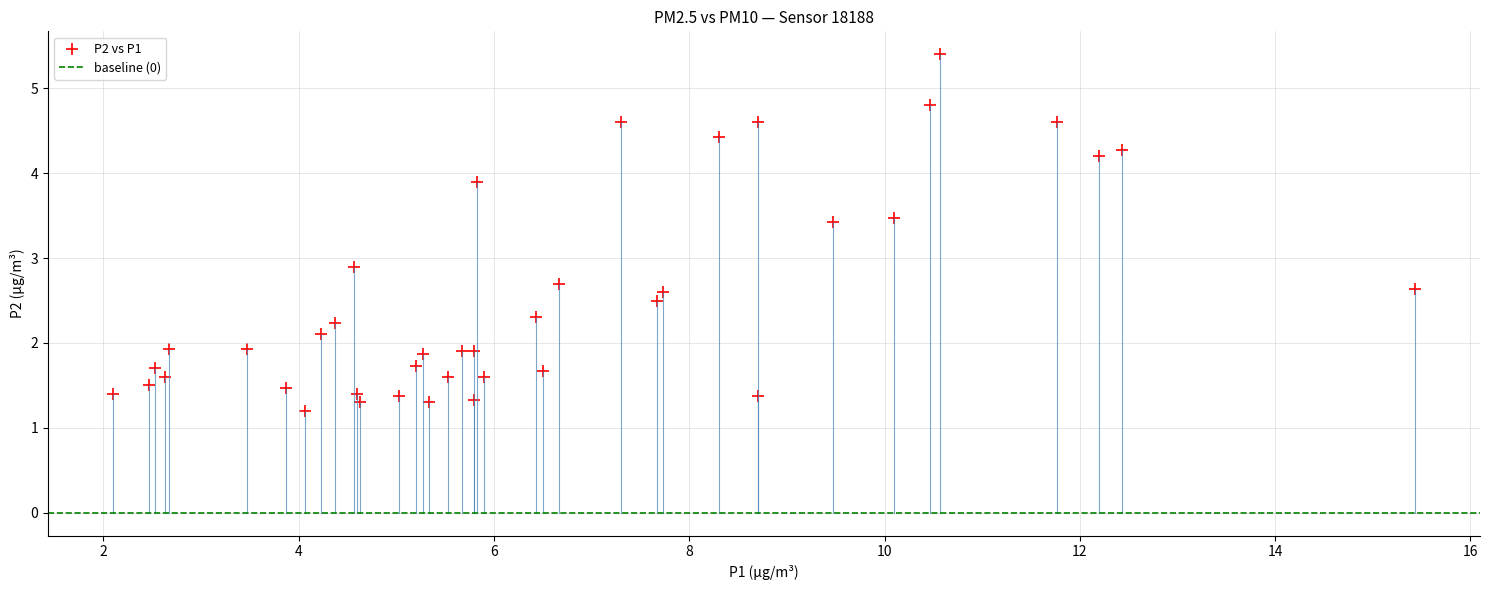

What Y value in the scatter plot is closest to 3?

2.9